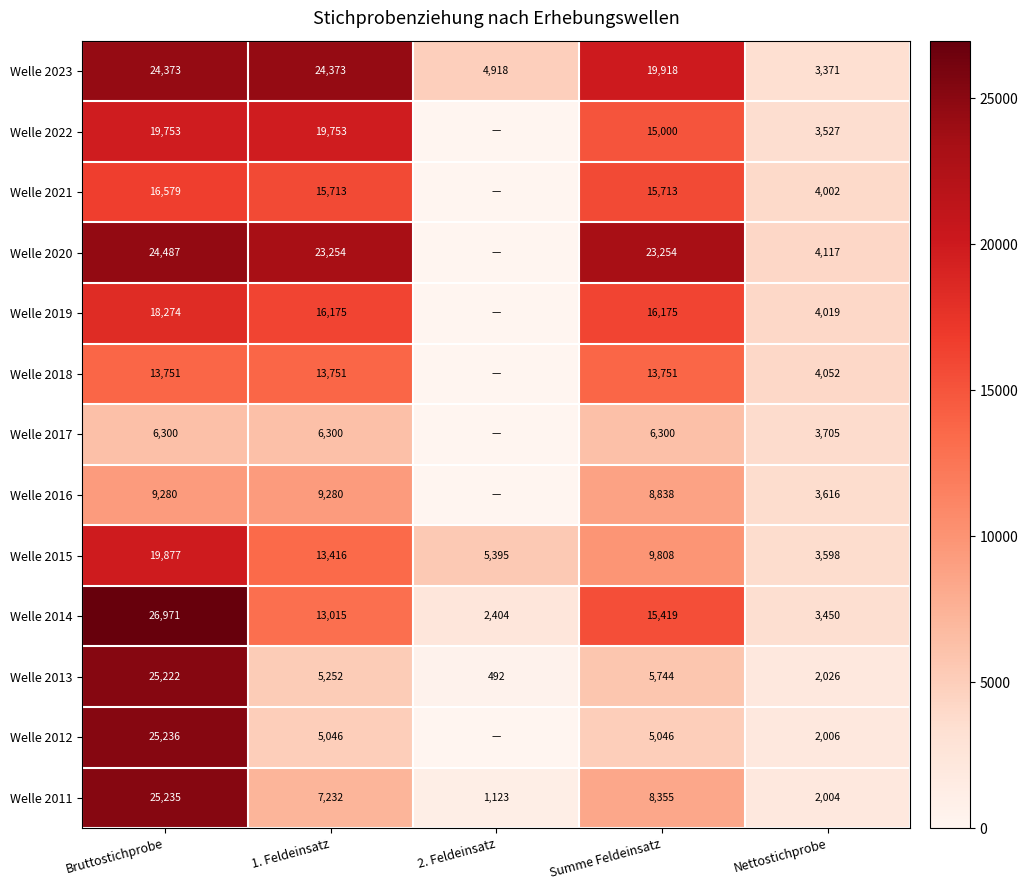

At which label does Welle 2011 reach its minimum?

2. Feldeinsatz